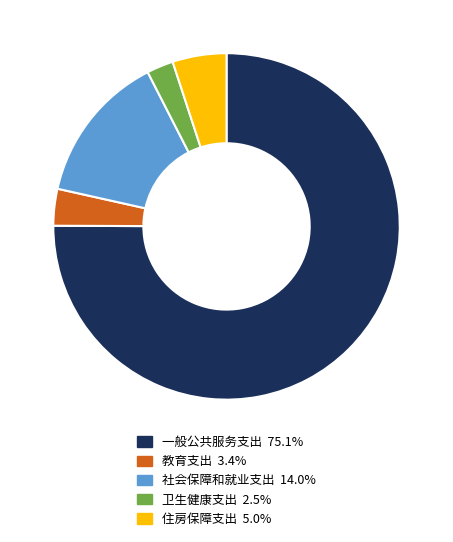

Approximately how many times larger is the value at 卫生健康支出 compared to 社会保障和就业支出?

0.2